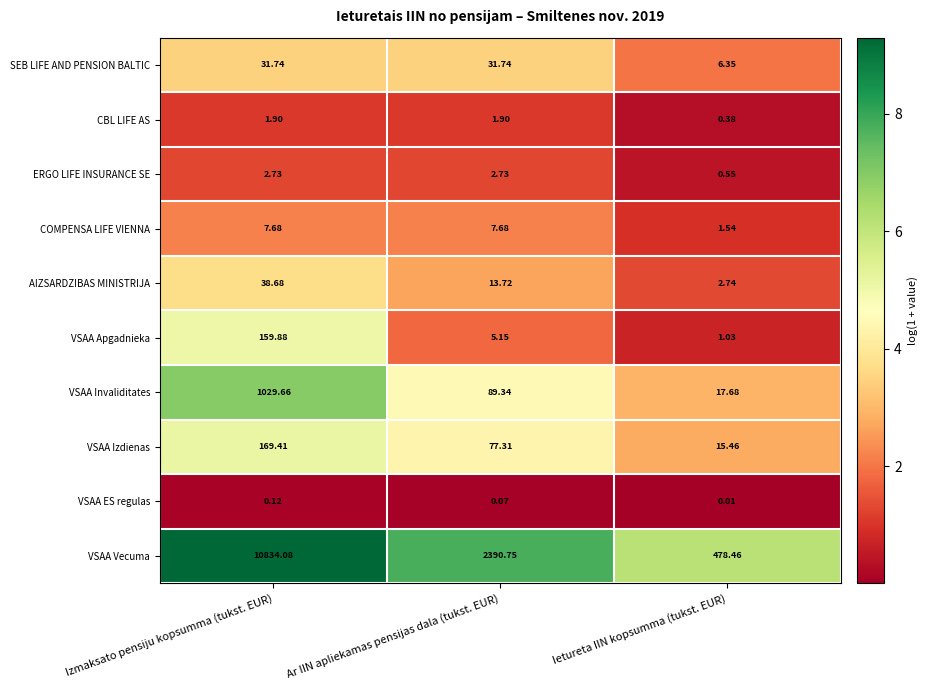

Where is COMPENSA LIFE VIENNA nearest to the value 4?

Ietureta IIN kopsumma (tukst. EUR)